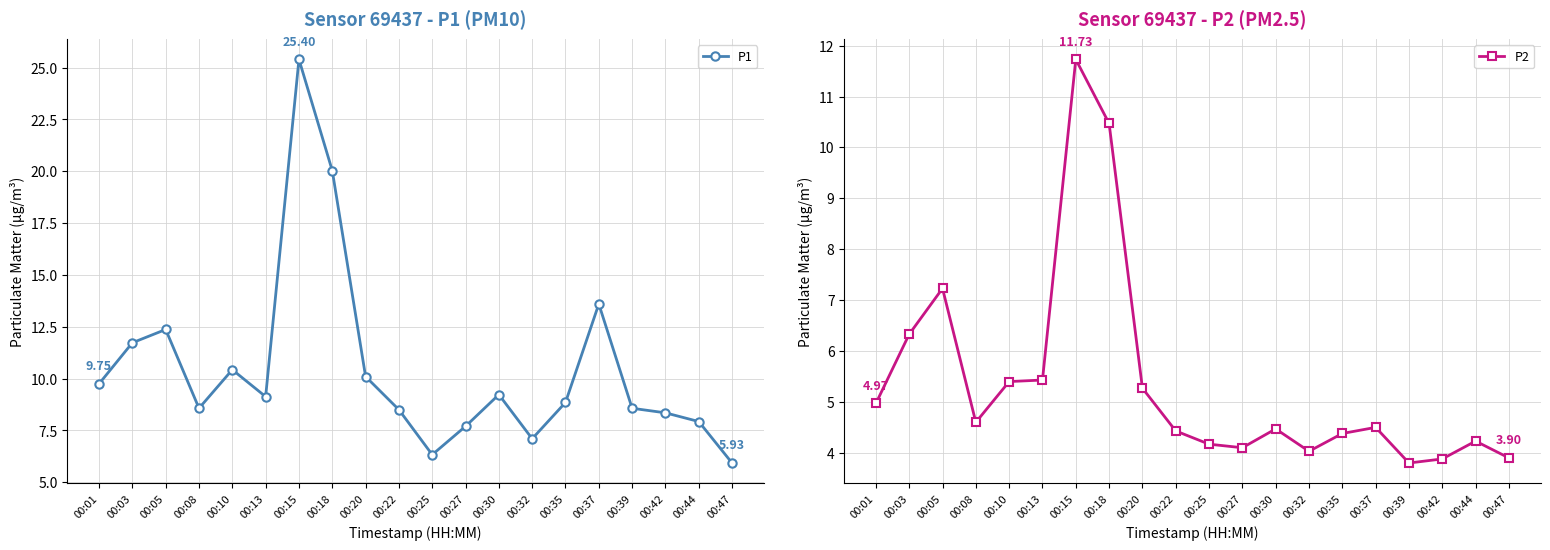

Reading left to right, extract all data points from this chart.

P1: 9.8	11.7	12.4	8.6	10.4	9.1	25.4	20.0	10.1	8.5	6.3	7.7	9.2	7.1	8.8	13.6	8.6	8.3	7.9	5.9
P2: 5.0	6.3	7.2	4.6	5.4	5.4	11.7	10.5	5.3	4.4	4.2	4.1	4.5	4.0	4.4	4.5	3.8	3.9	4.2	3.9